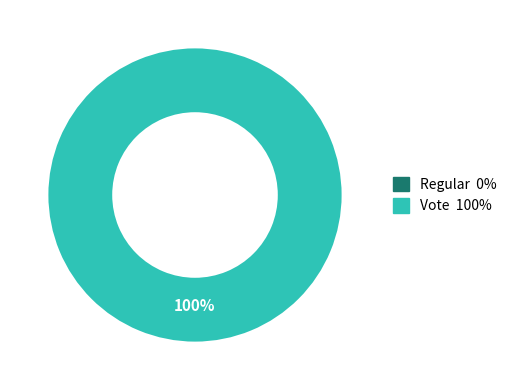

What is the largest slice in the pie chart?

Vote